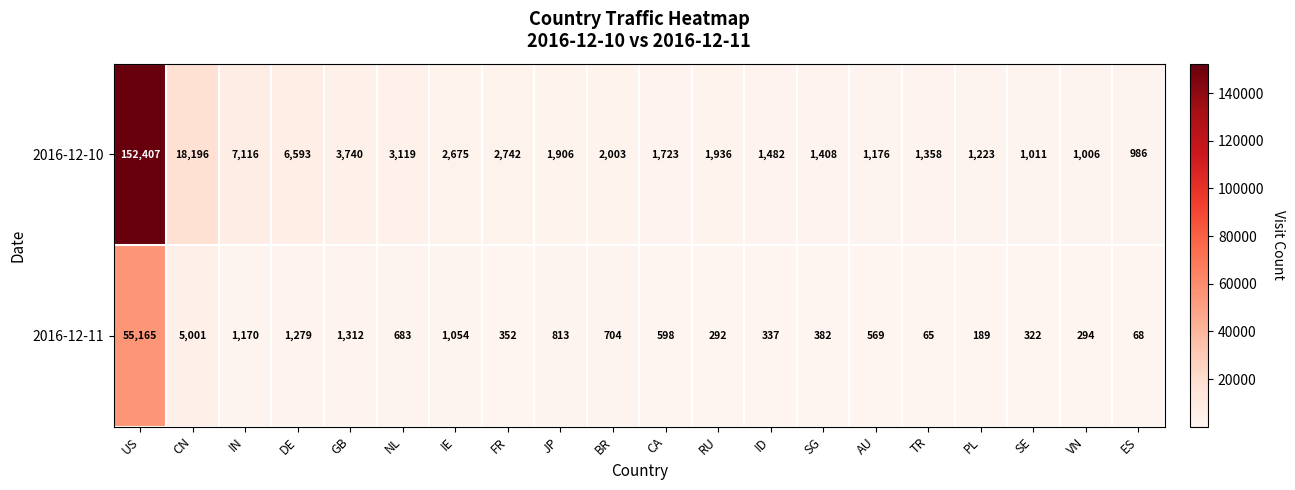

List the series in order of their peak value, highest first.

2016-12-10, 2016-12-11